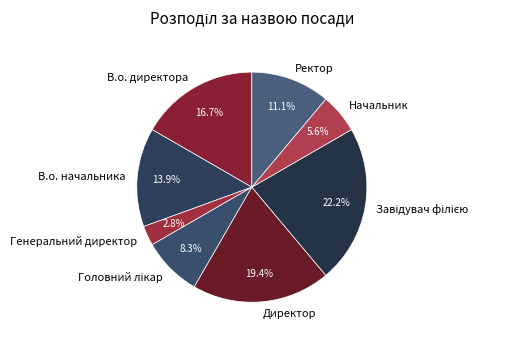

What portion of the pie excludes Ректор?

88.9%